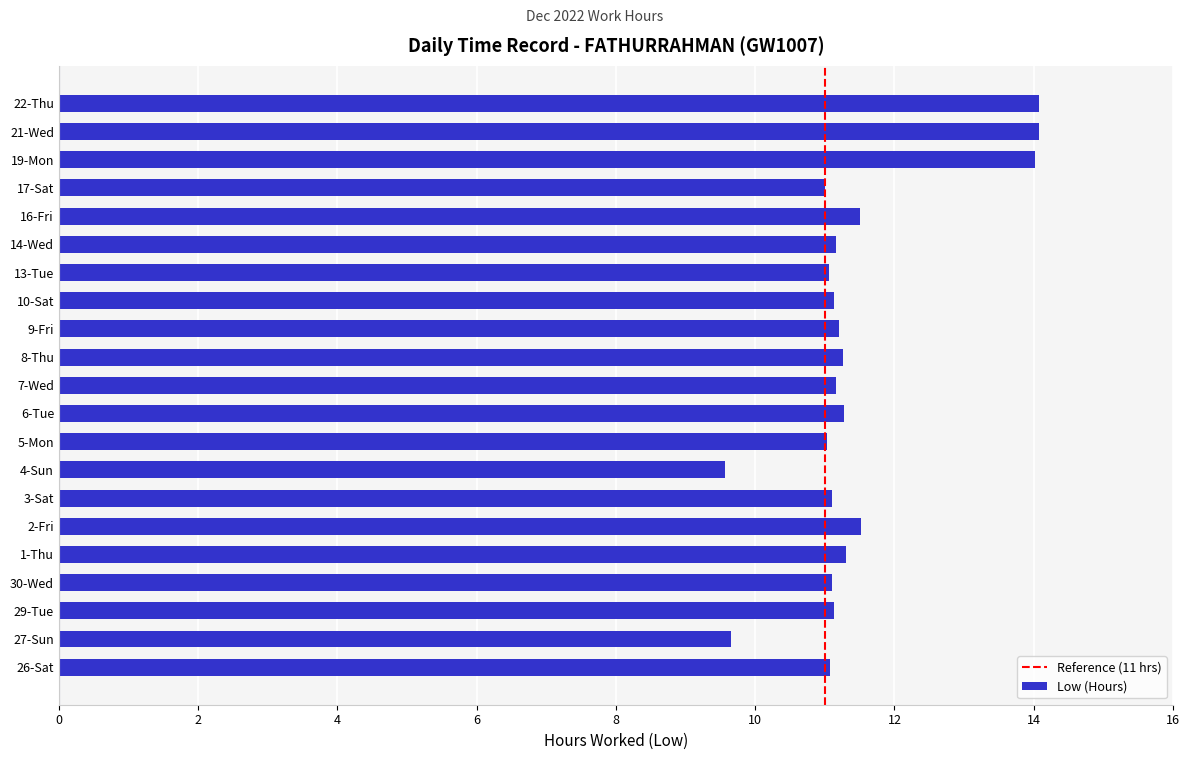

True or false: the data shows 11.1 at 10-Sat.

True